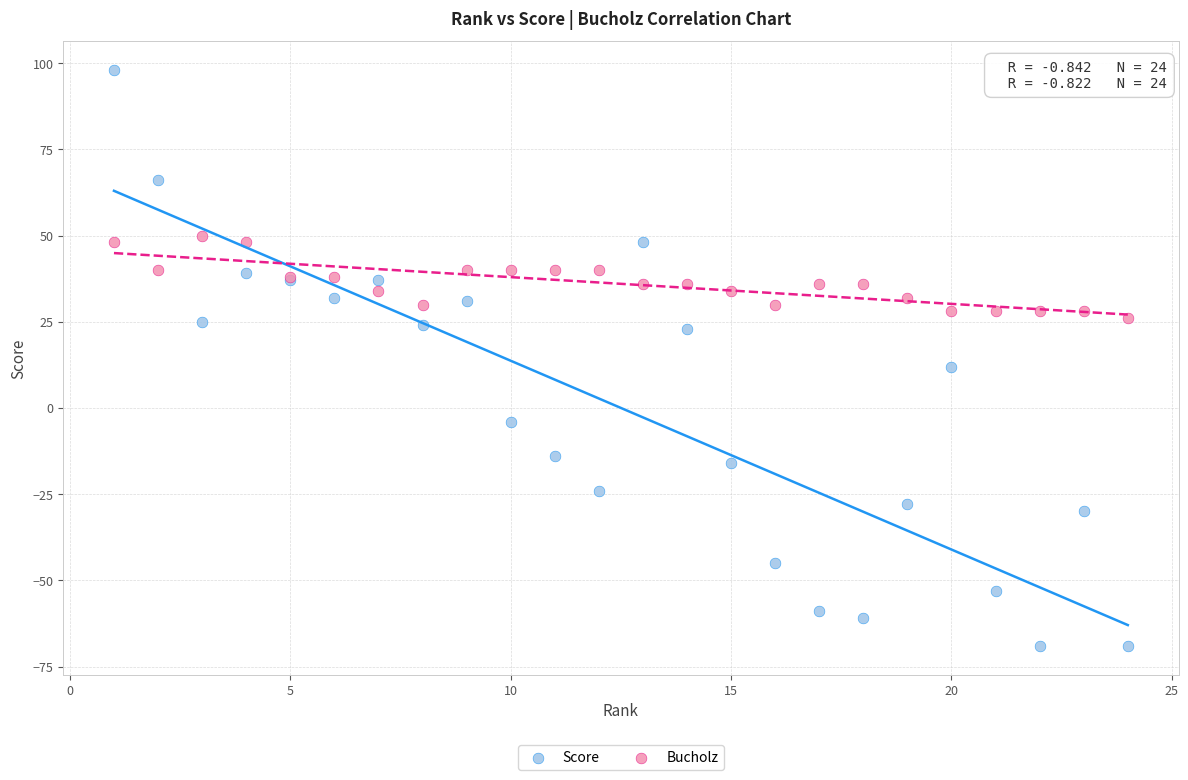

What is the X range (max minus min) for the scatter plot?

23